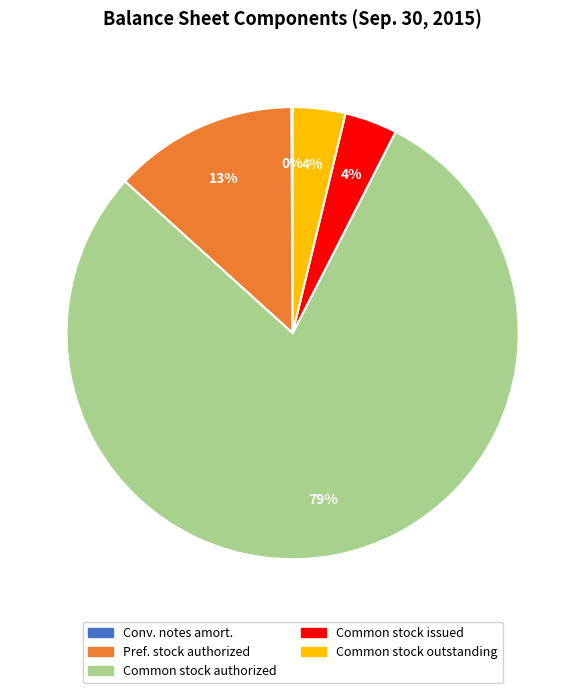

To the nearest percent, what is the combined percentage of Pref. stock authorized and Common stock issued?

17%